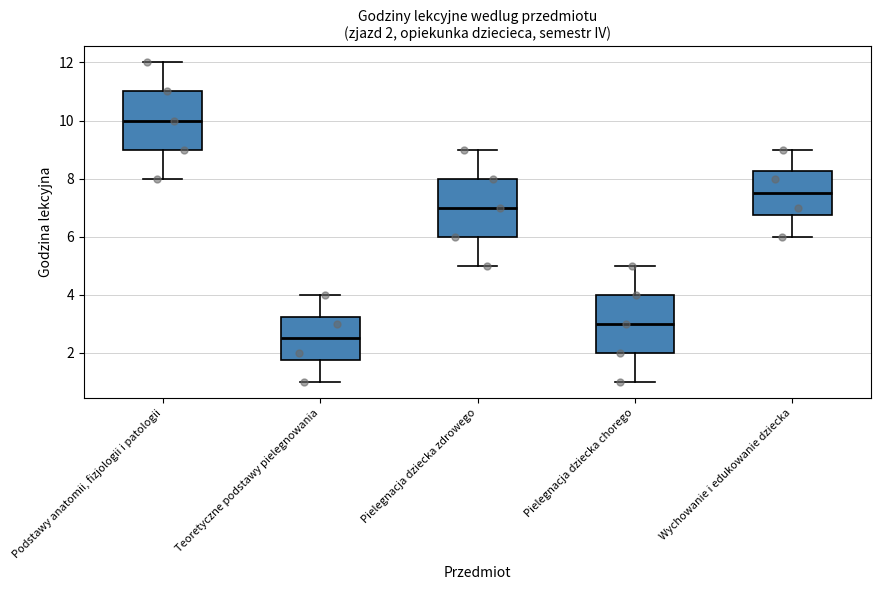

Which box has the highest median line?

Podstawy anatomii, fizjologii i patologii